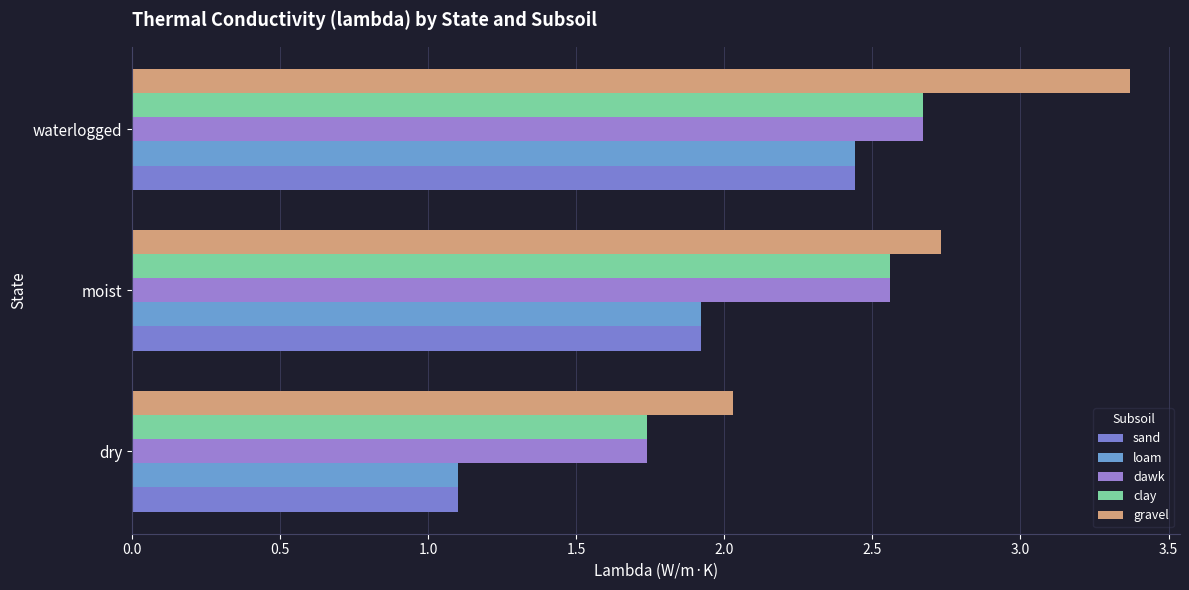

Which category has the highest value across all series?

waterlogged